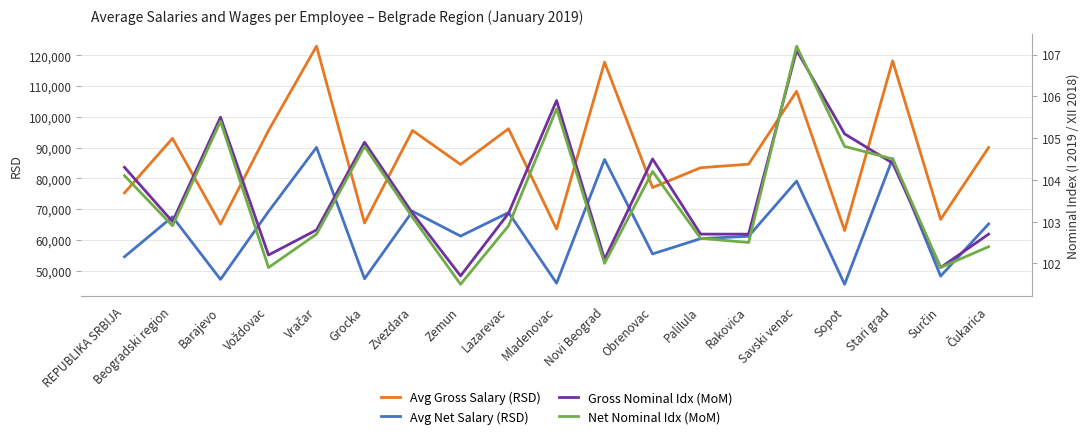

At which label is Net Nominal Idx (MoM) closest to 104?

REPUBLIKA SRBIJA